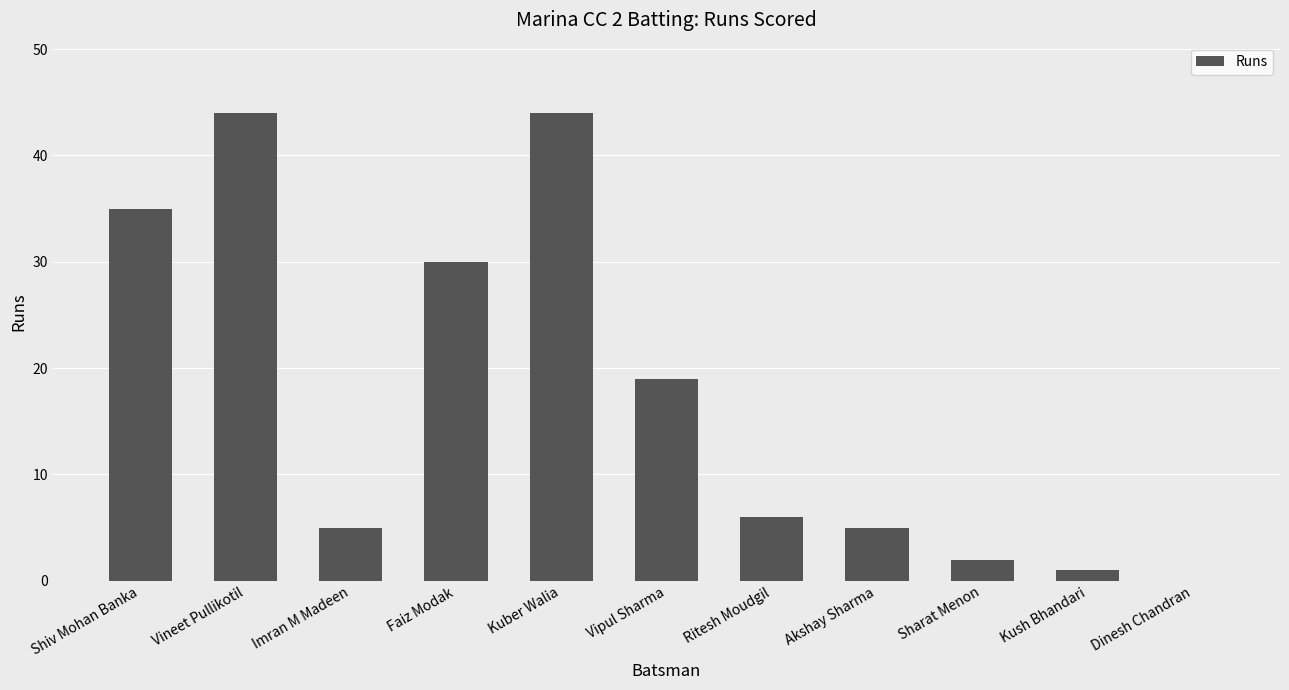

What is the change in value from Shiv Mohan Banka to Akshay Sharma?

-30